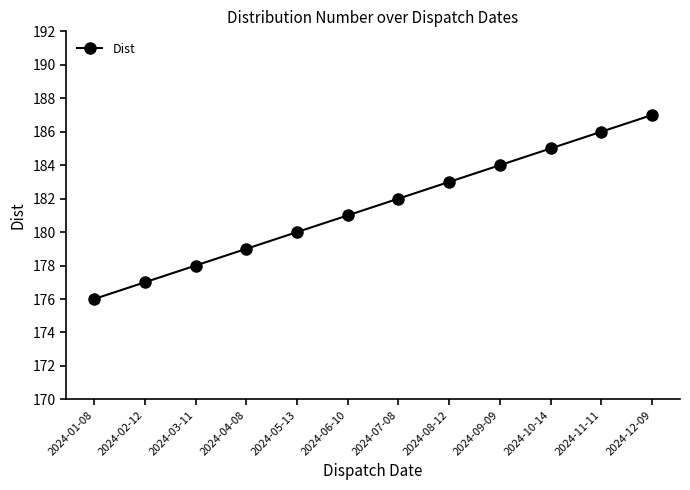

What is the label of the 4th point from the left?

2024-04-08